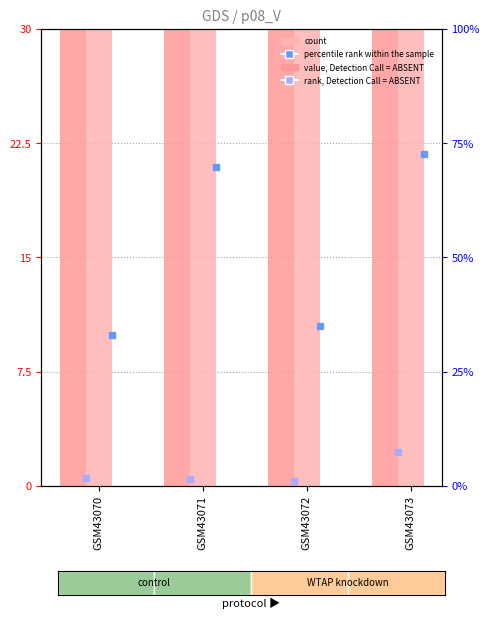

True or false: count has a value of 207.0 at GSM43073.

True